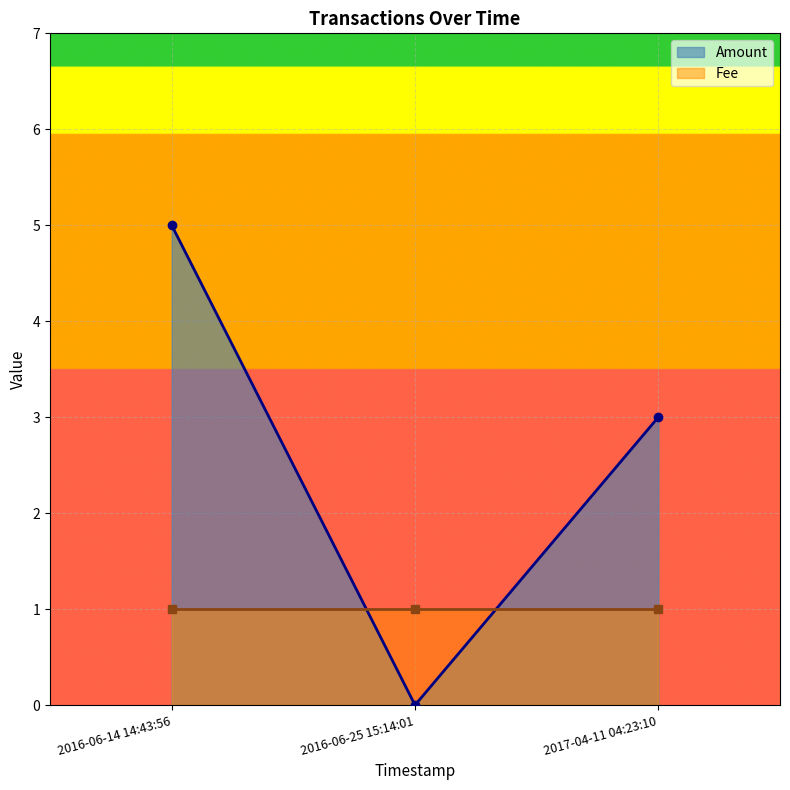

Rank the series at 2017-04-11 04:23:10 from highest to lowest value.

Amount, Fee